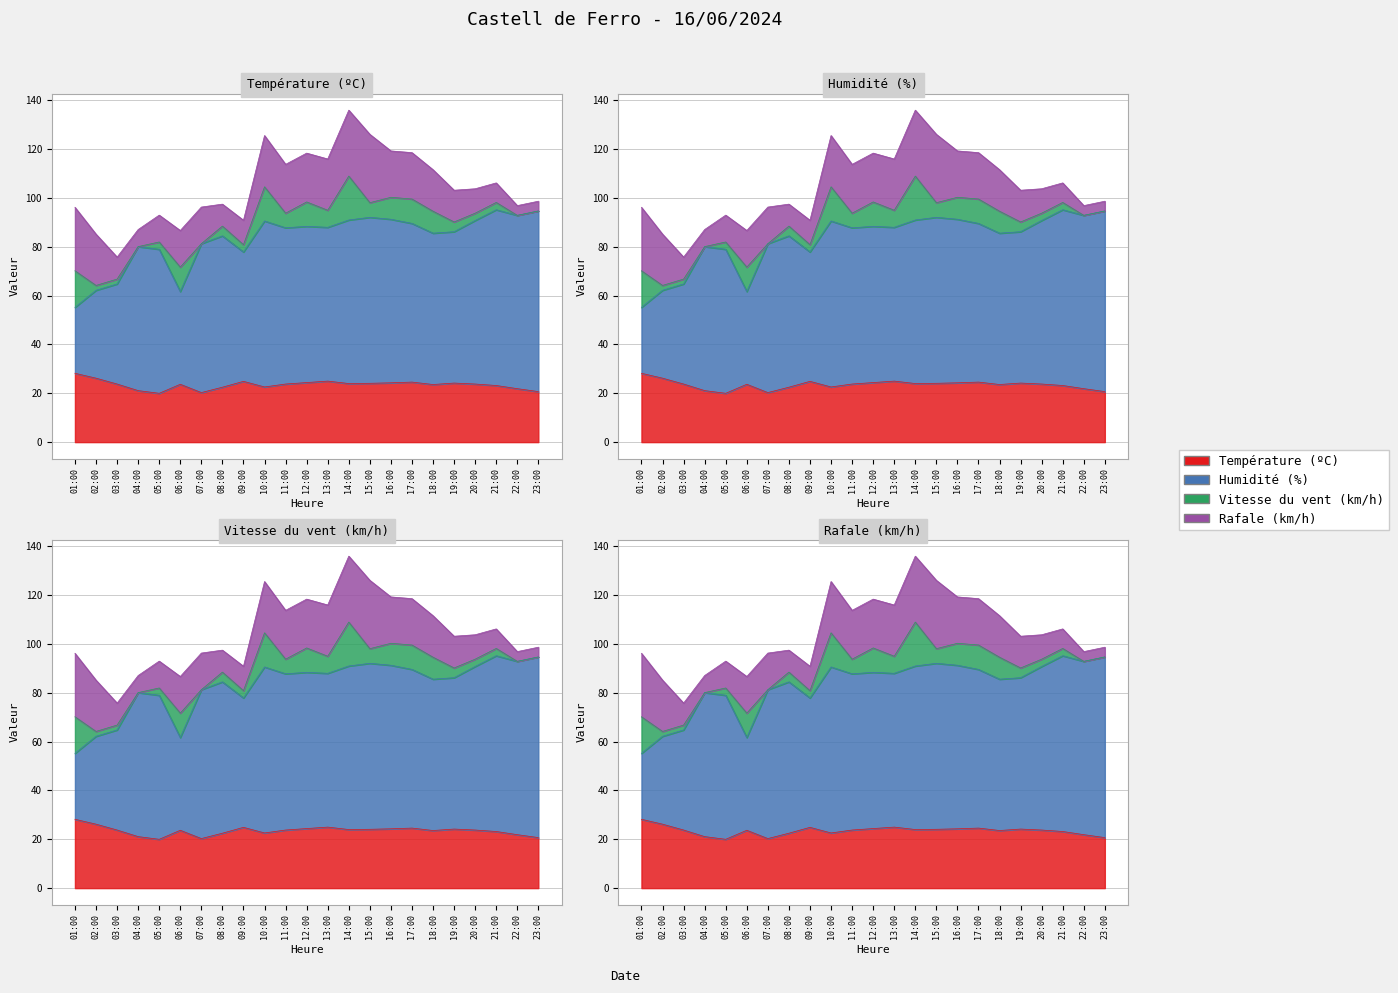

What is the value of the Humidité (%) point at the 6th from the left?

61.7